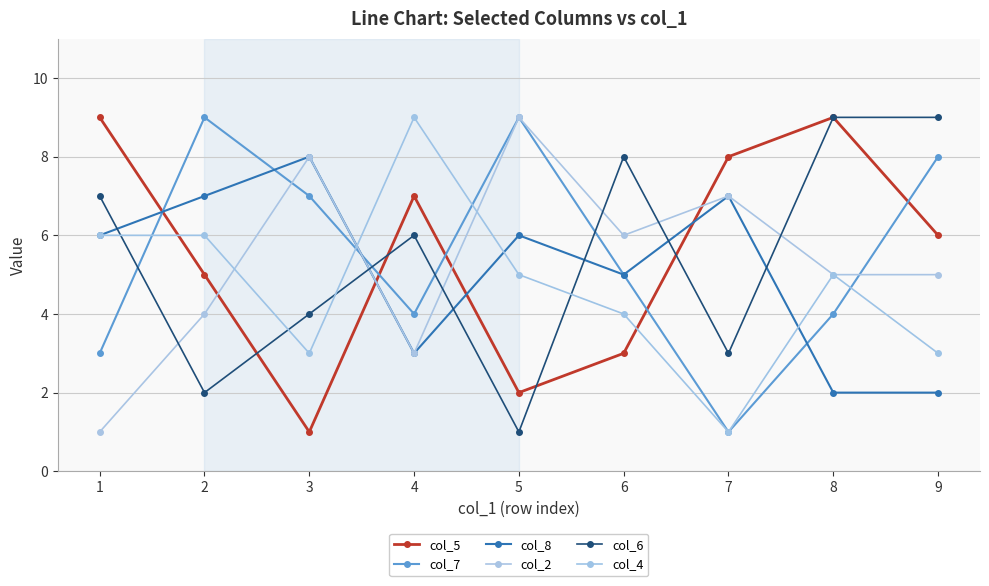

How many distinct data groups are displayed?

6